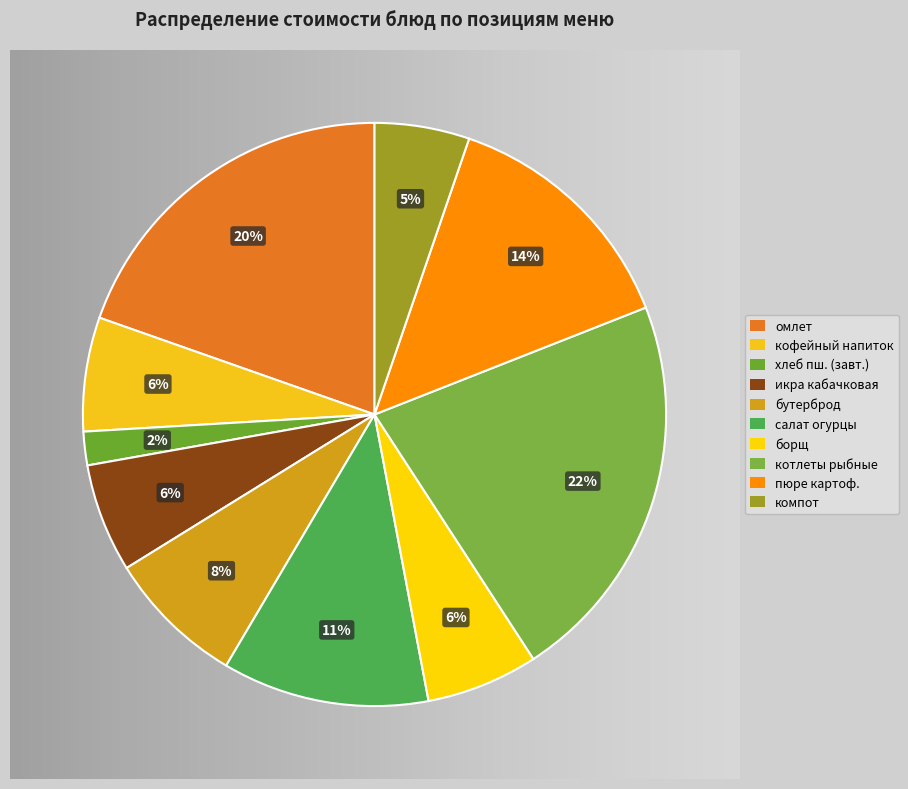

To the nearest percent, what is the difference between the кофейный напиток с молоком and закрытый бутерброд slice percentages?

1%